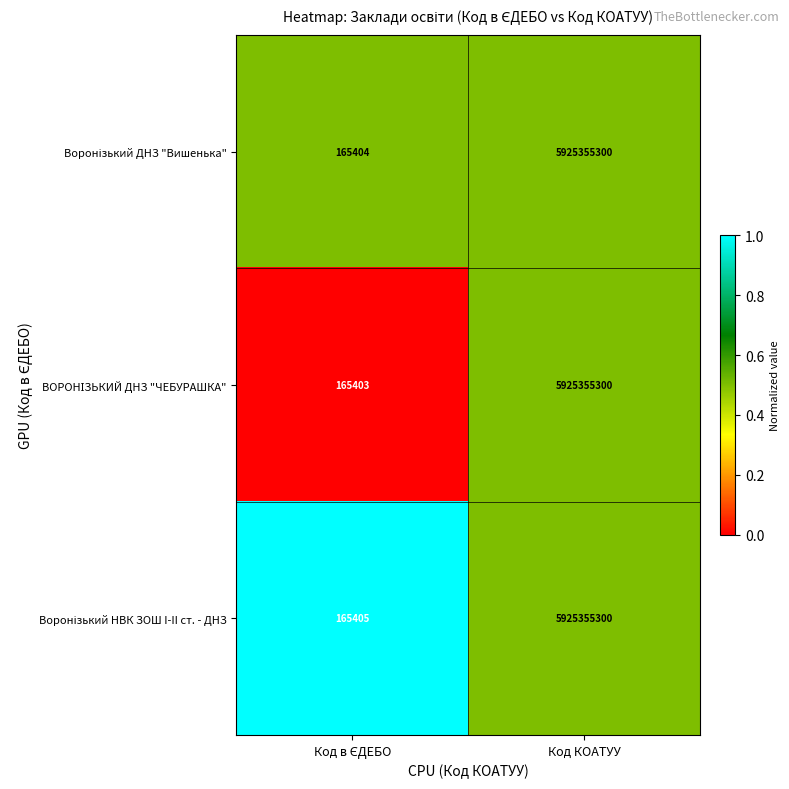

What is the greatest value displayed?

5925355300